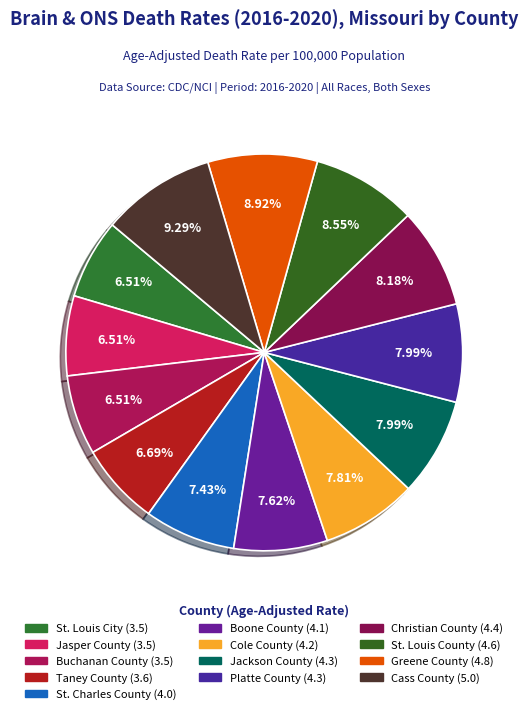

Is there any slice that represents more than half of the pie?

No